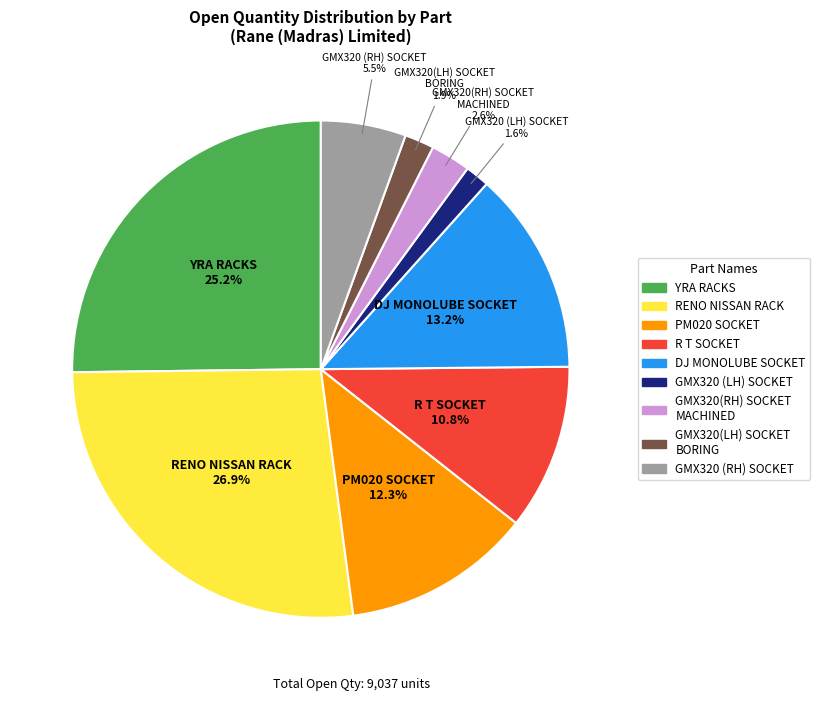

Does any single category account for the majority?

No